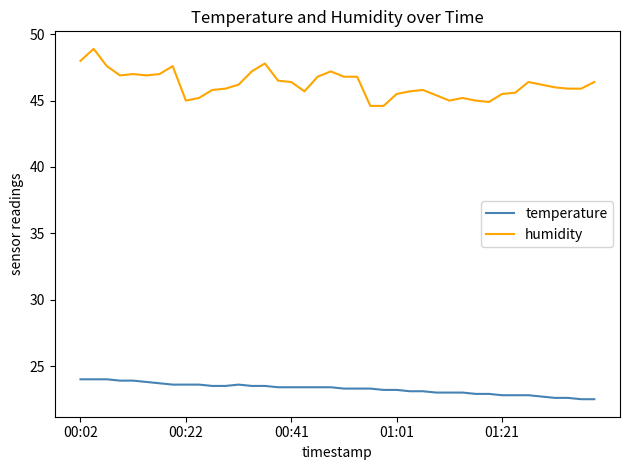

What is the smallest value displayed?

22.5